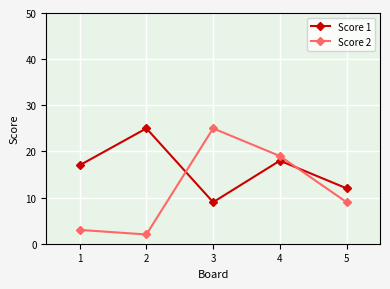

At 1, list the series in order from largest to smallest.

Score 1, Score 2